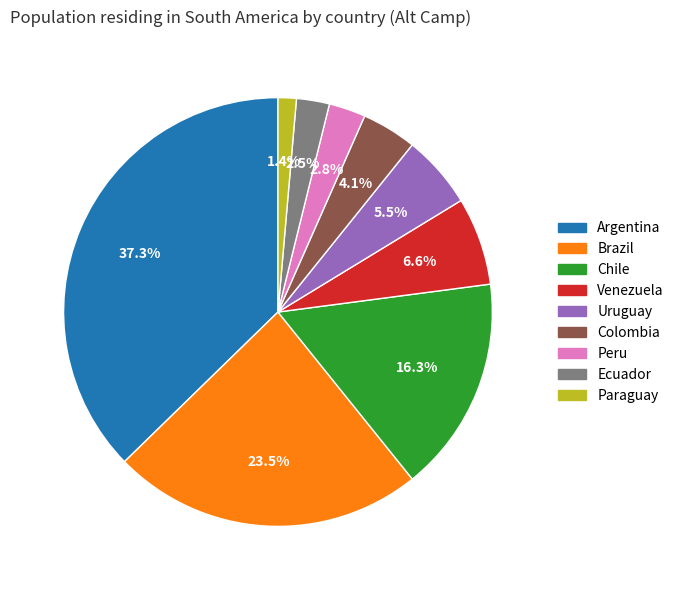

Is there any slice that represents more than half of the pie?

No